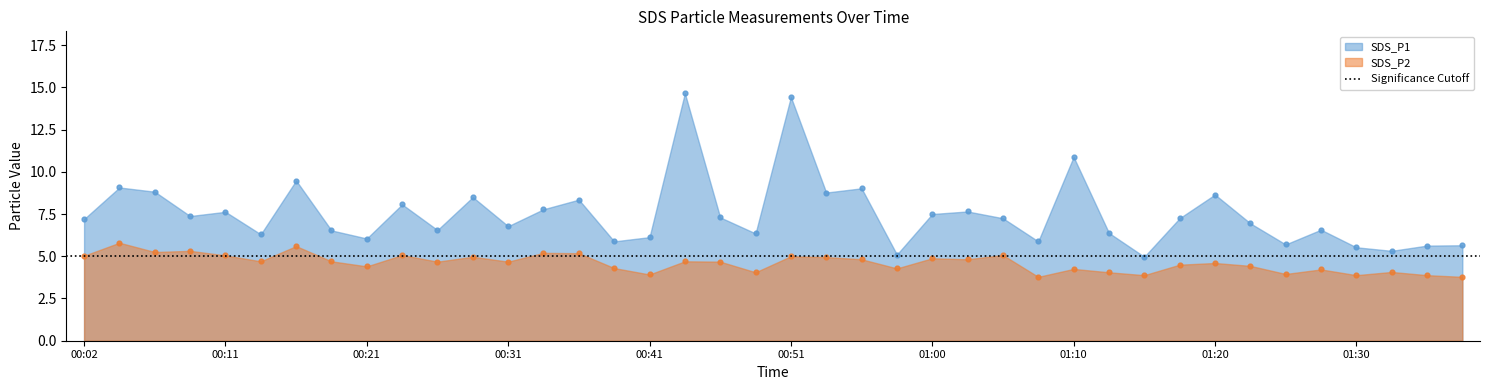

Which series contains the lowest Y value?

SDS_P2